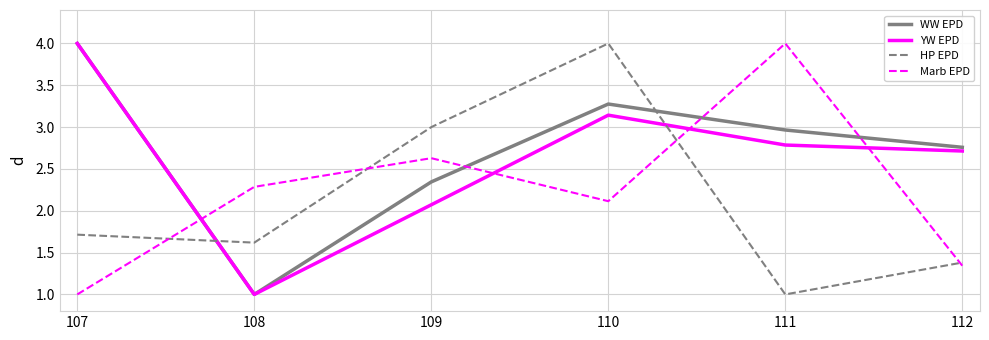

True or false: HP EPD has a value of 2.7 at 108.

False